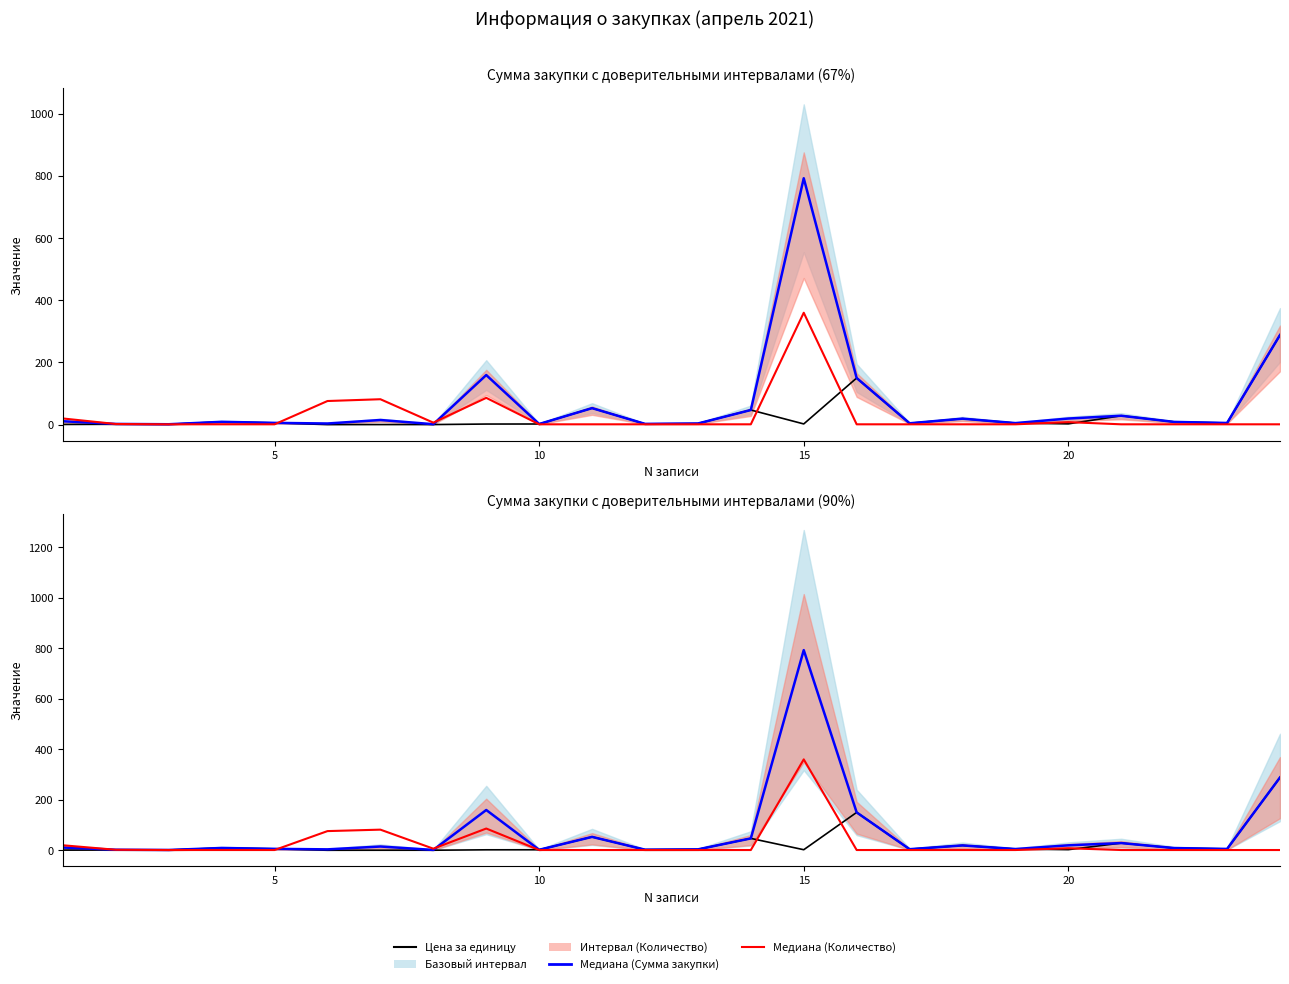

True or false: Медиана (Сумма) and Медиана (Количество) intersect in this chart.

True